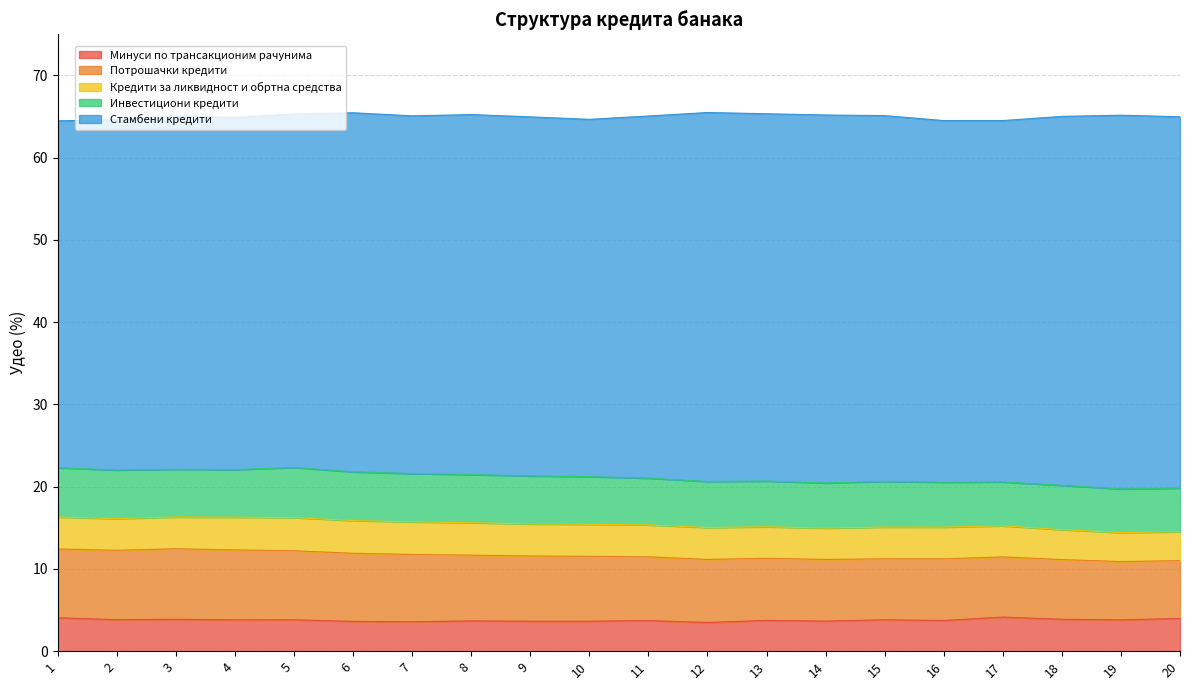

Which series has the largest total across all categories?

Стамбени кредити